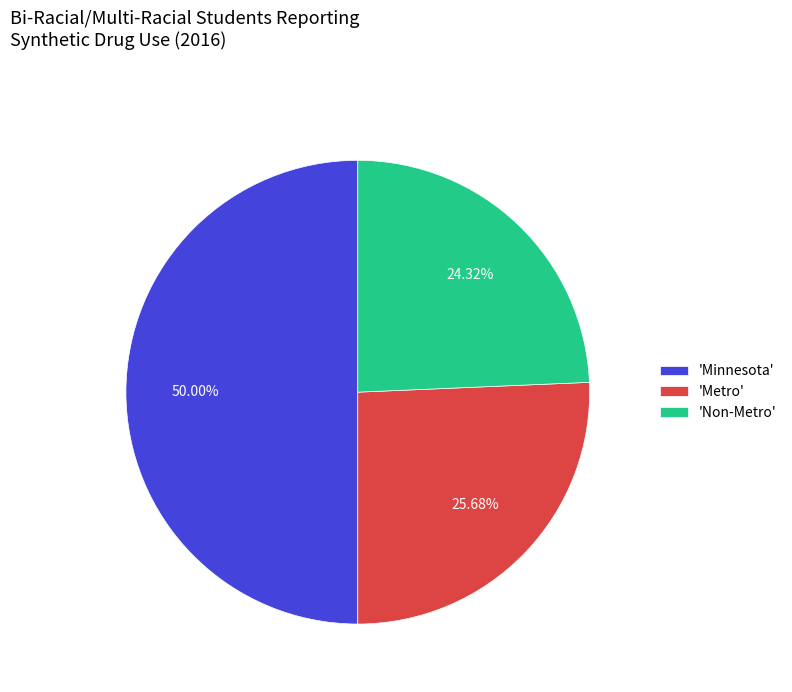

Rank the categories by value from lowest to highest.

'Non-Metro', 'Metro', 'Minnesota'